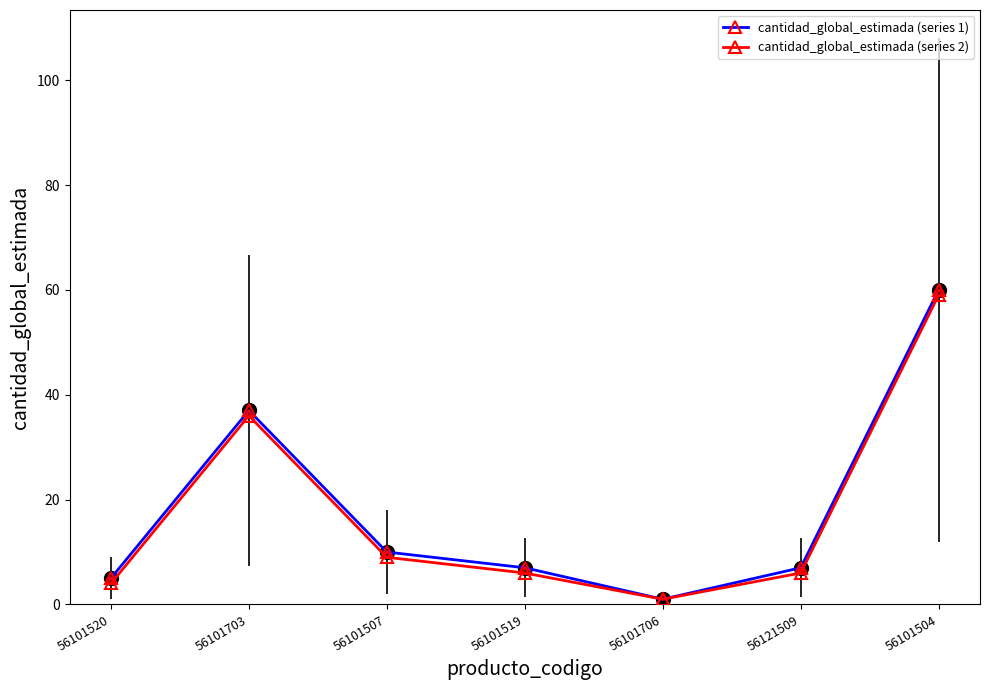

How many lines are shown in the chart?

2